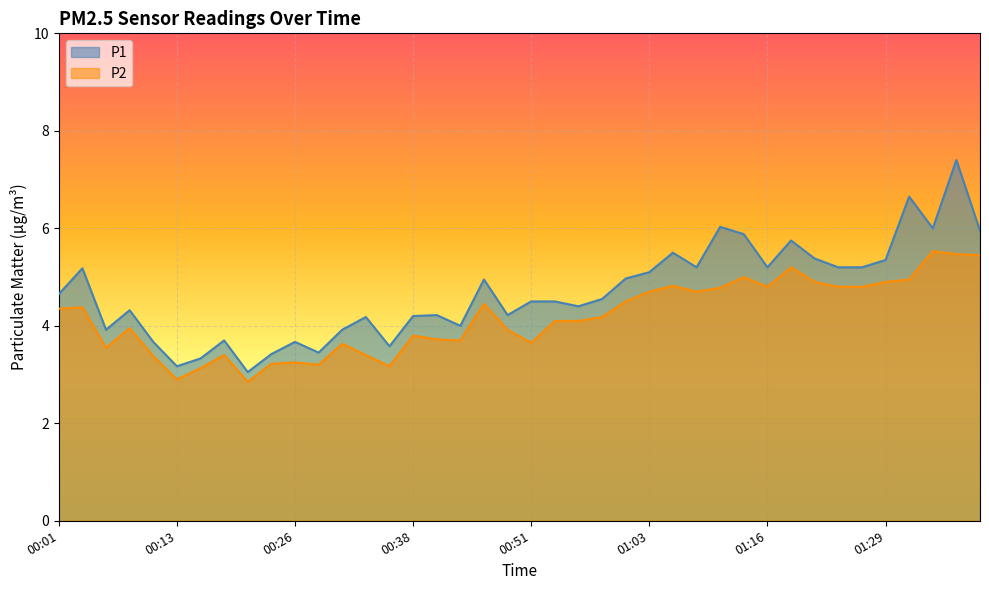

At 01:01, list the series in order from smallest to largest.

P2, P1